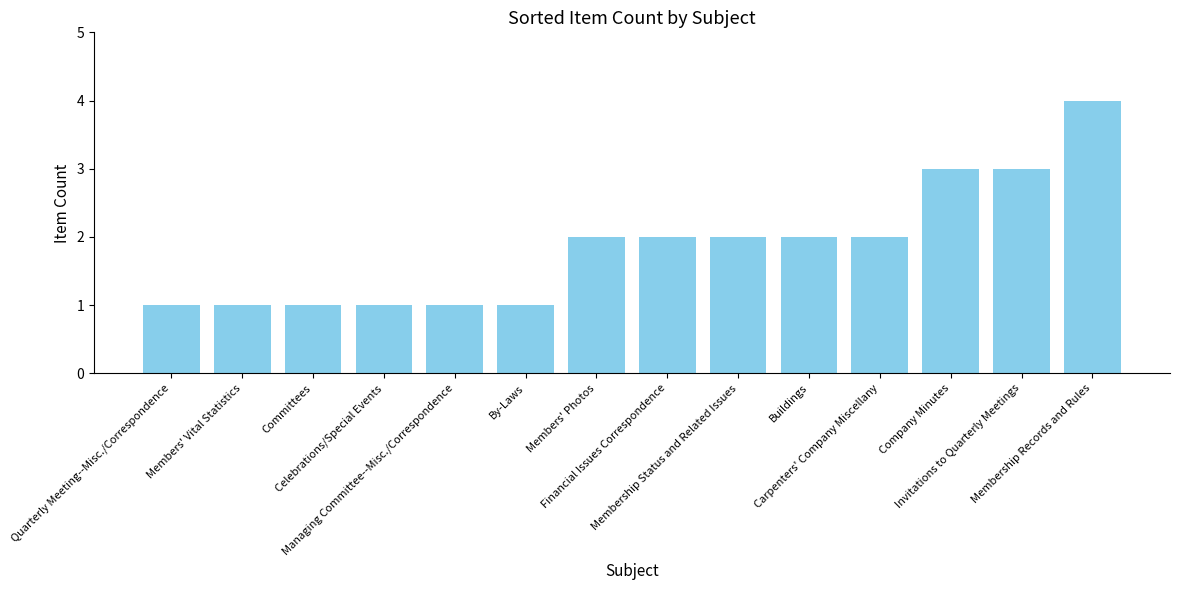

Count the number of data series in this chart.

1